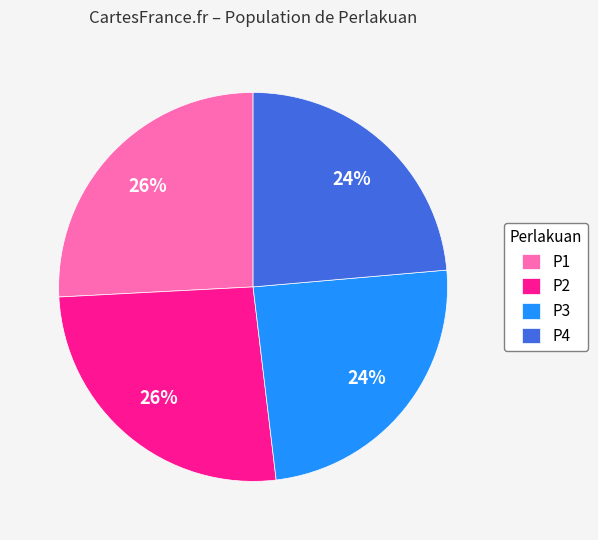

Does P4 account for over 50% of the chart?

No